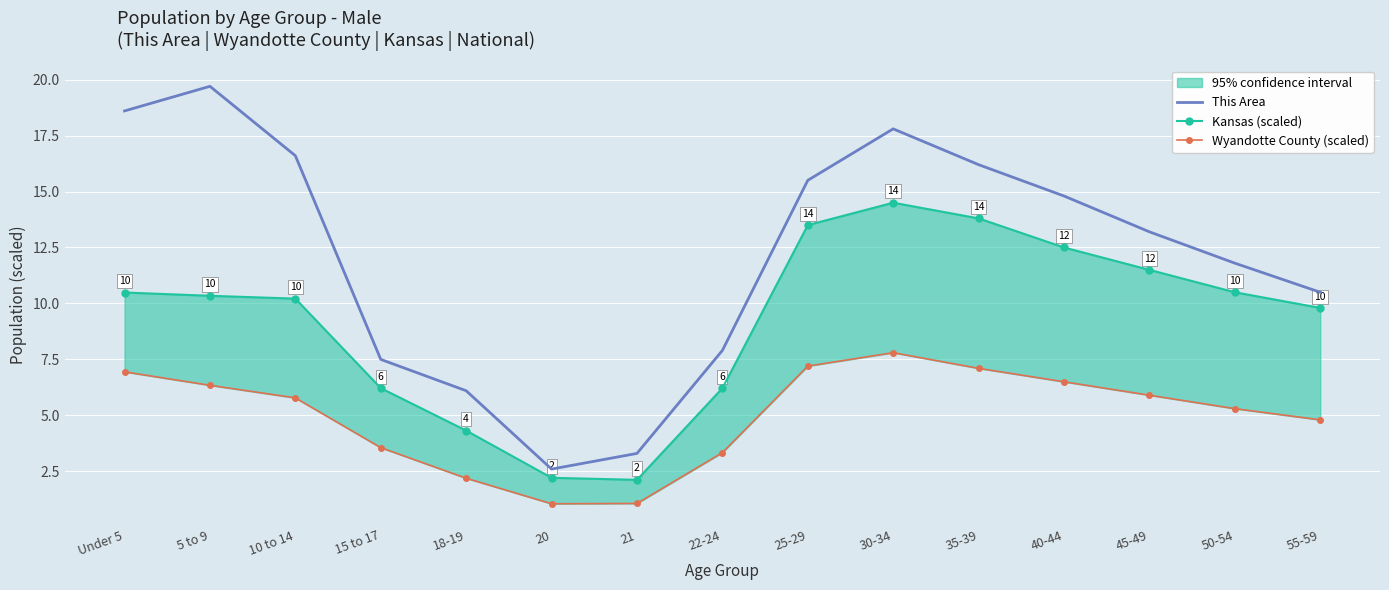

Which category has the highest value in the Wyandotte County (scaled) series?

30-34